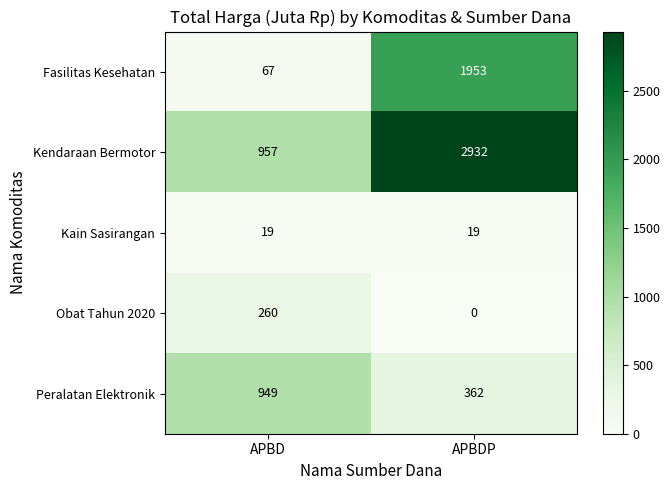

What is the total value across all series at APBD?

2252